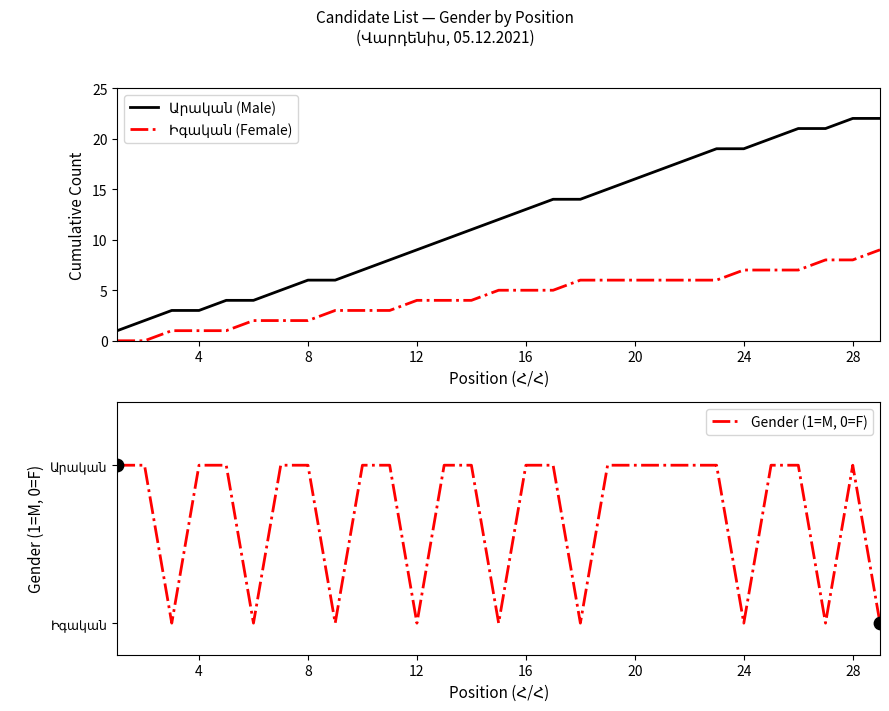

Is the value of Իգական (Female) at 26 greater than the value of Արական (Male) at 24?

Yes